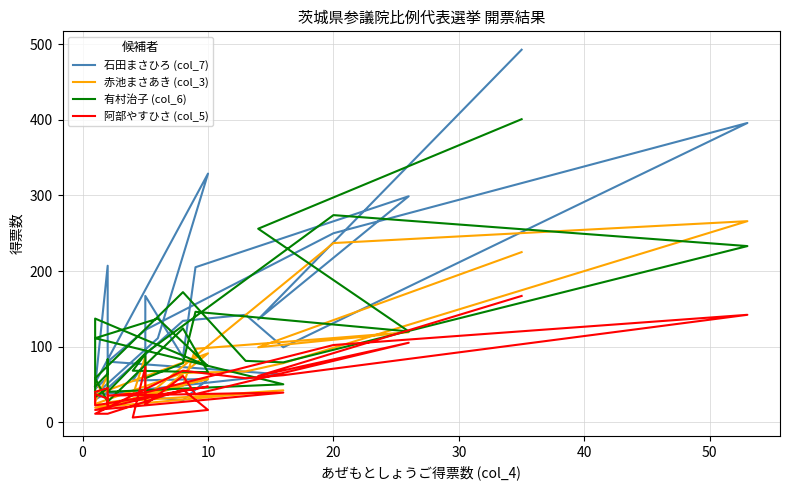

What is the value of the 阿部やすひさ (col_5) point at the 19th from the left?

35.0